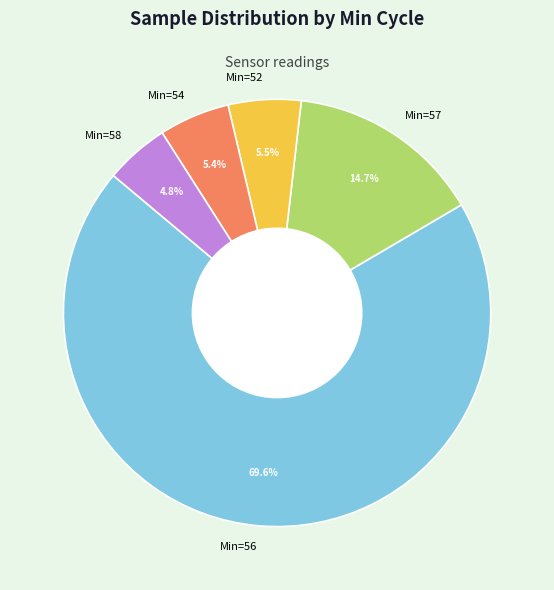

Which slice is the largest?

Min=56